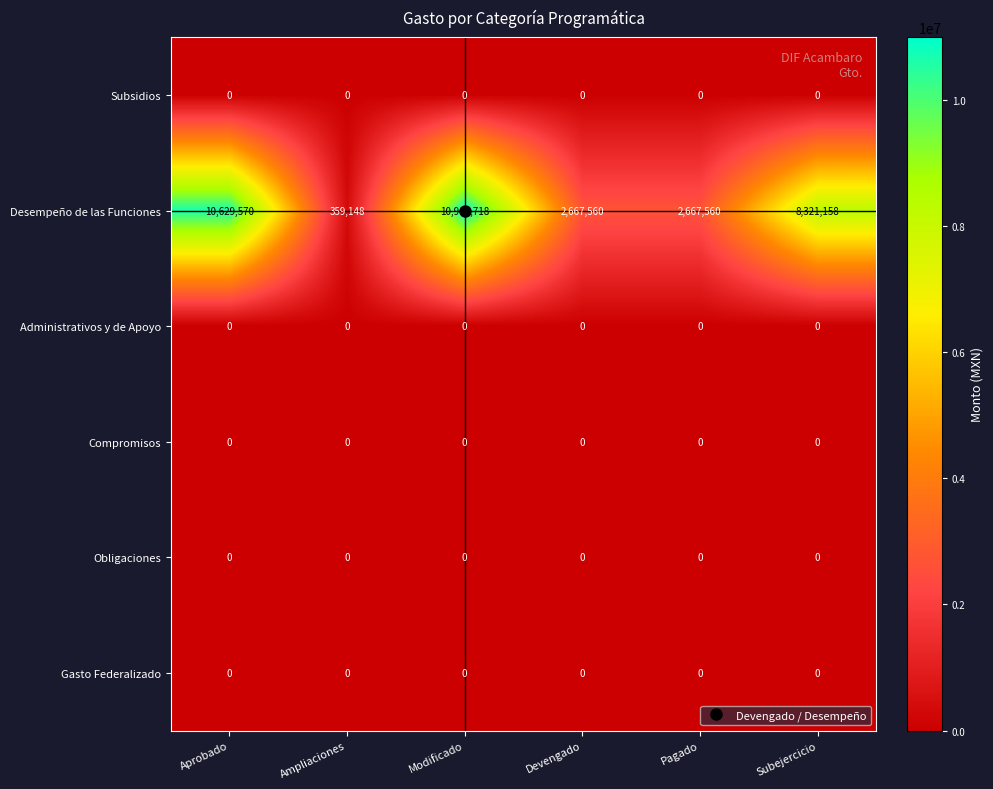

Which series has the largest total across all categories?

Desempeño de las Funciones